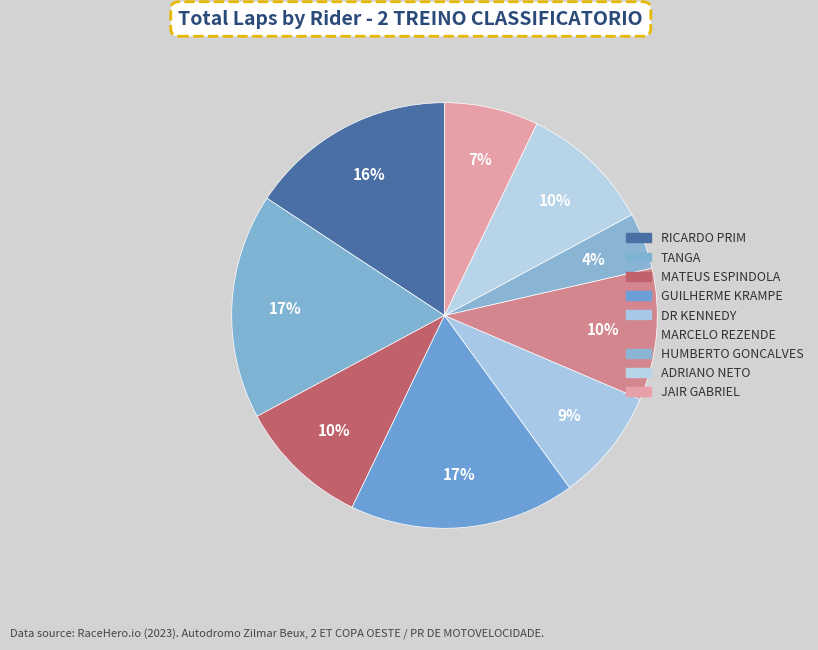

Count the number of slices in the pie.

9